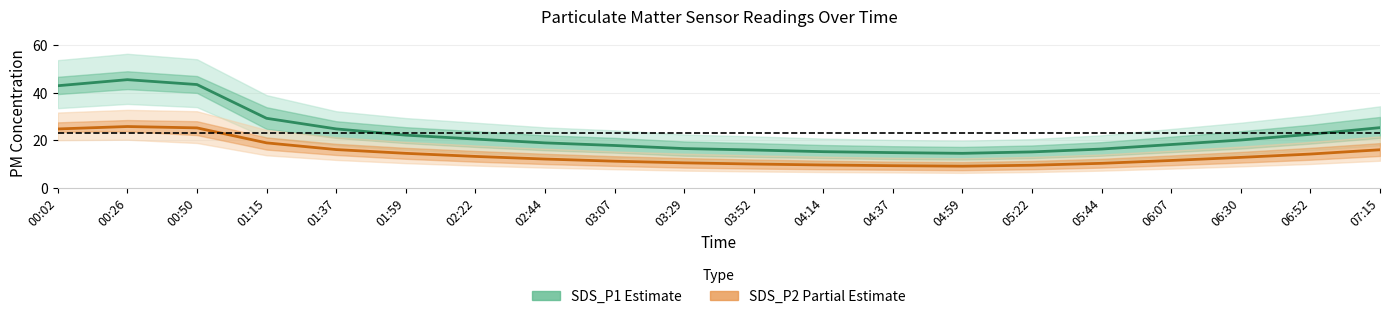

List the labels in order of SDS_P1 (Estimate) value, smallest first.

04:59, 04:37, 05:22, 04:14, 03:52, 05:44, 03:29, 03:07, 06:07, 02:44, 06:30, 02:22, 01:59, 06:52, 01:37, 07:15, 01:15, 00:02, 00:50, 00:26